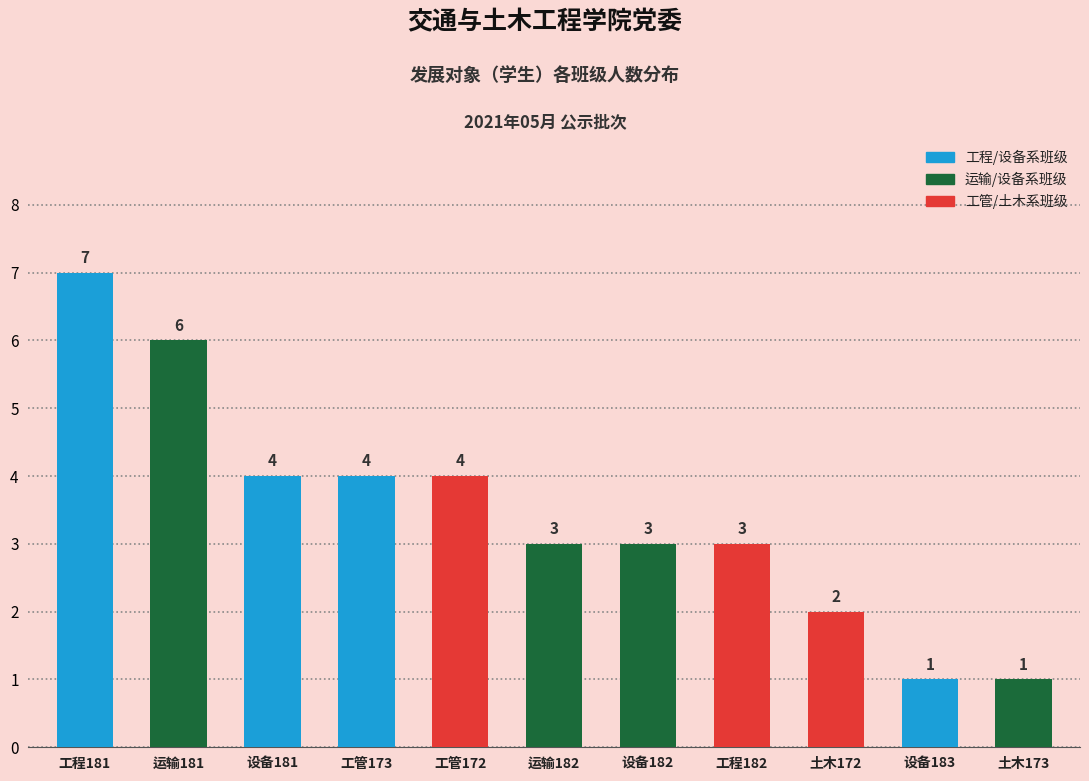

Reading left to right, transcribe all the data shown in this chart.

工程181=7	运输181=6	设备181=4	工管173=4	工管172=4	运输182=3	设备182=3	工程182=3	土木172=2	设备183=1	土木173=1